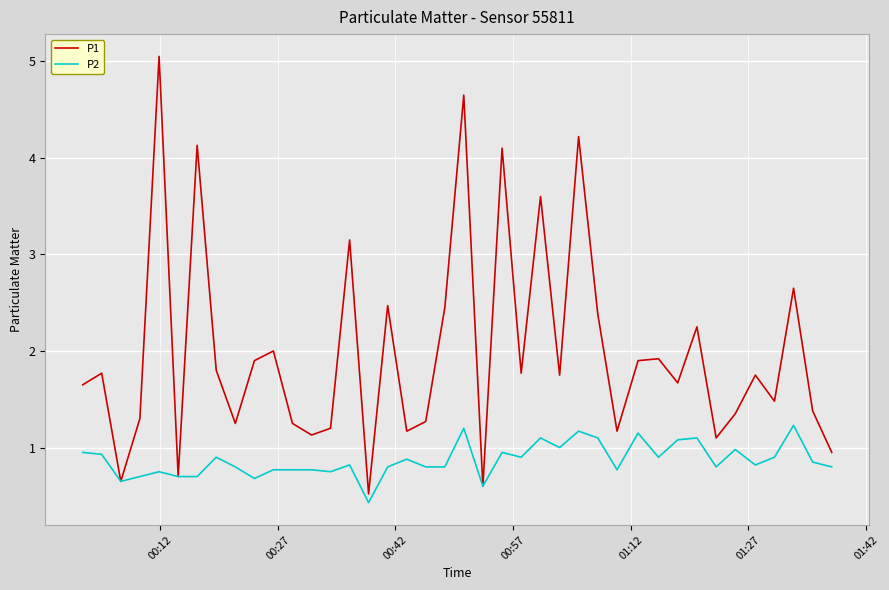

Which series has the largest range (max minus min)?

P1